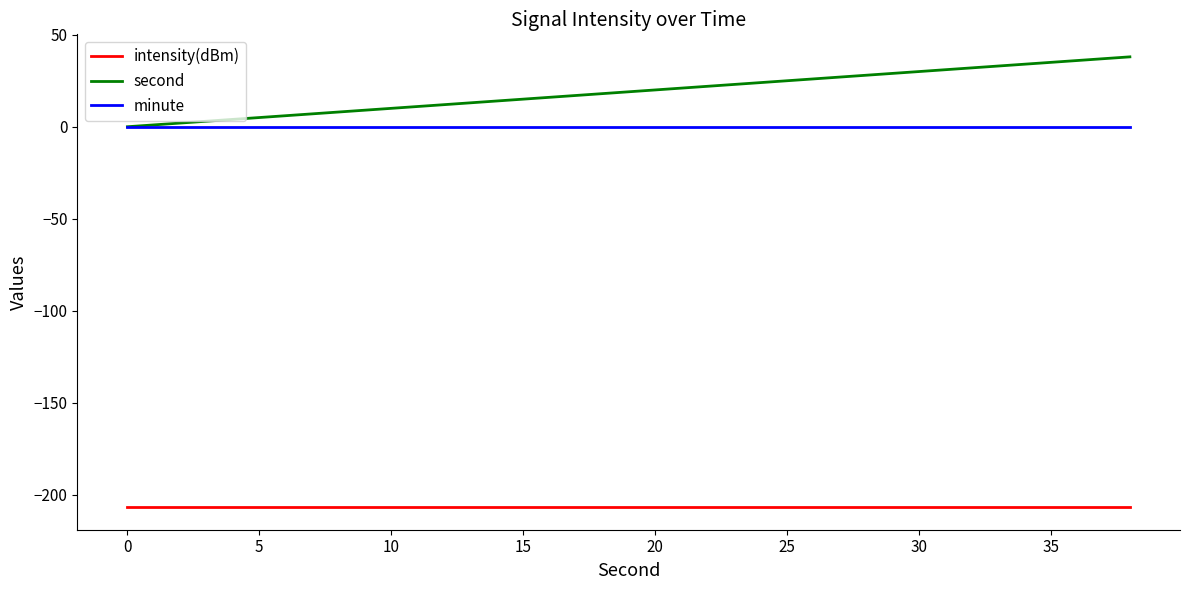

What are all the series names shown in the legend?

intensity(dBm), second, minute